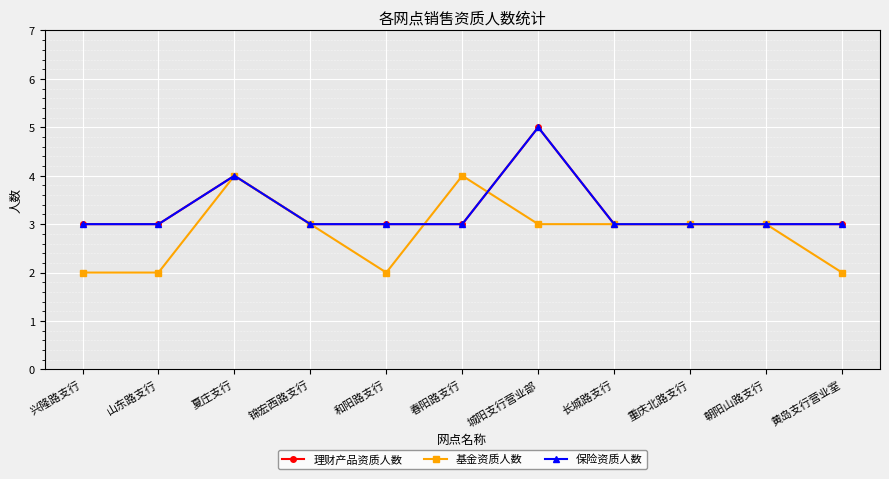

Is this an area chart (filled region under the line)?

No